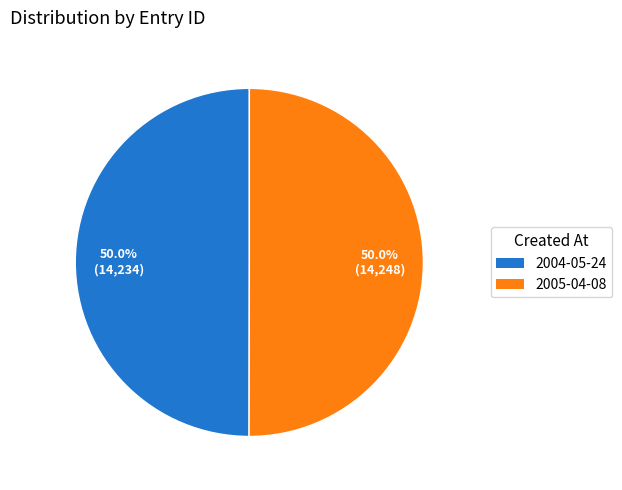

To the nearest percent, what is the combined percentage of 2004-05-24 and 2005-04-08?

100%